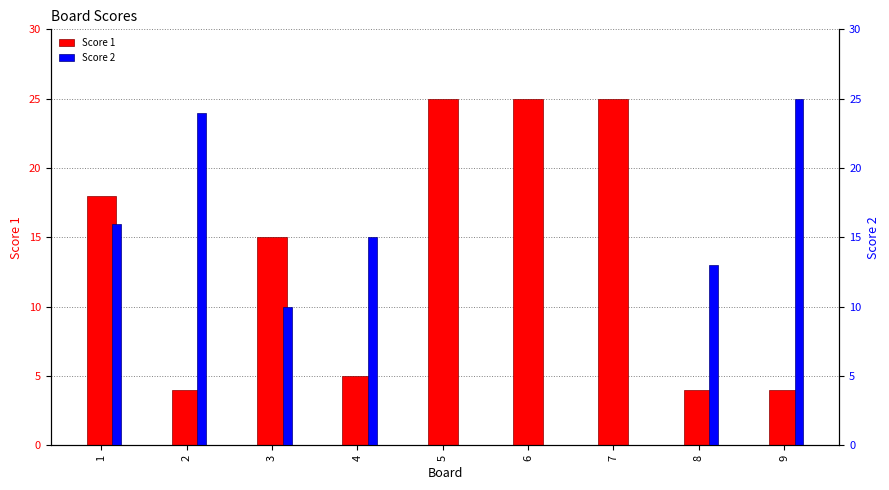

Reading left to right, what are all the values shown in this chart?

Score 1: 1=18	2=4	3=15	4=5	5=25	6=25	7=25	8=4	9=4
Score 2: 1=16	2=24	3=10	4=15	5=0	6=0	7=0	8=13	9=25